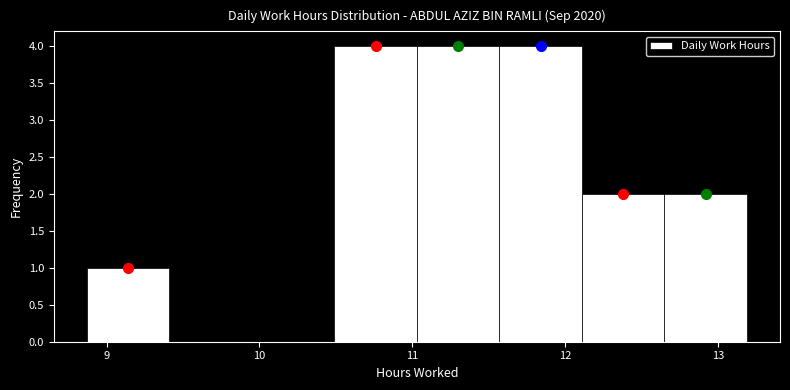

How tall is the bar that spans 11.03 to 11.57 on the x-axis? Neither the bar edges nor the heights are printed on the chart, so give them approximately, as read against the axes.

4